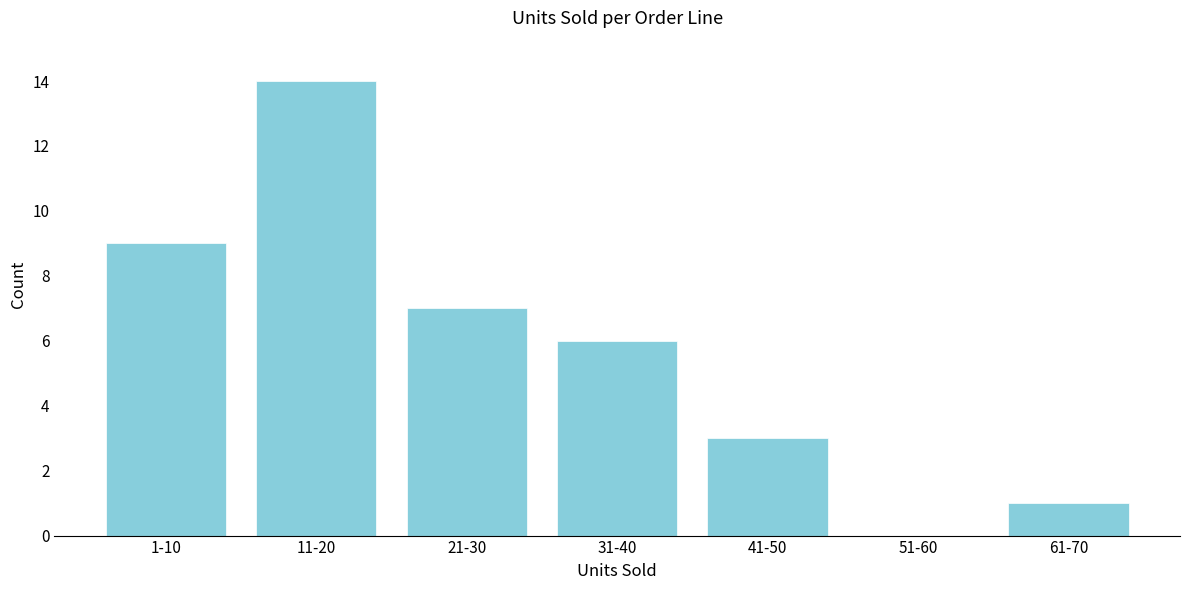

Reading left to right, list all the values displayed in this chart.

1-10=9	11-20=14	21-30=7	31-40=6	41-50=3	51-60=0	61-70=1